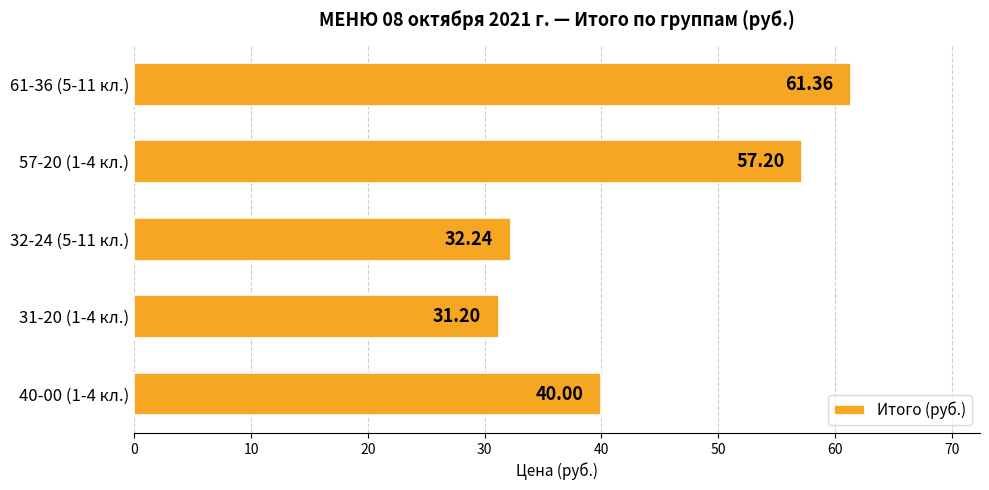

What is the minimum value shown in the chart?

31.2